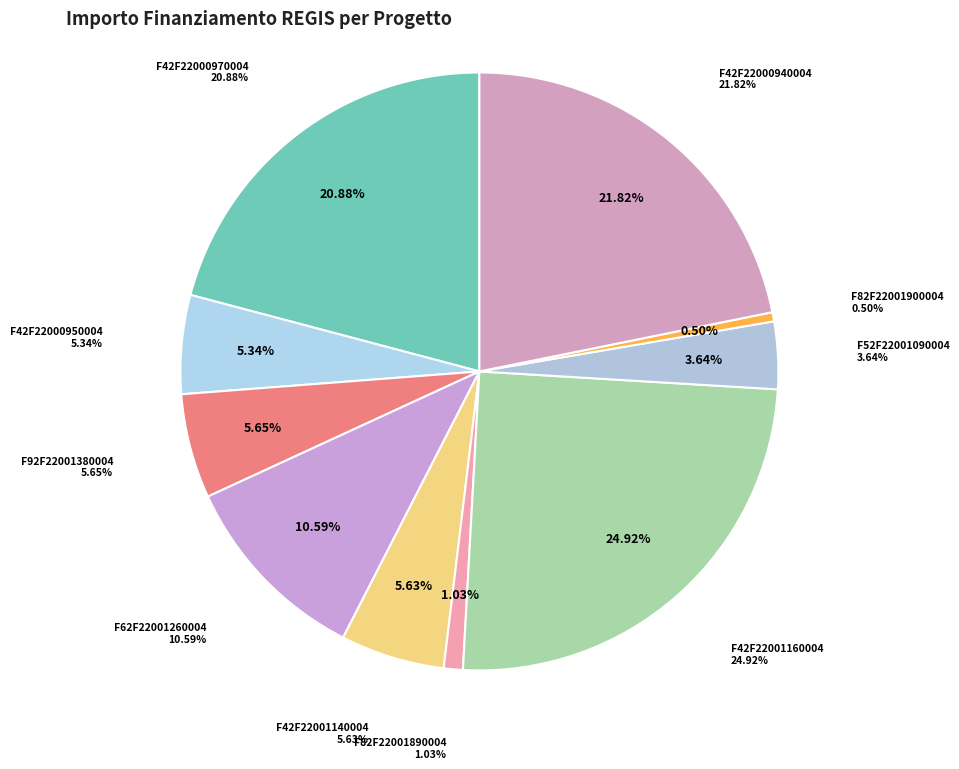

What percentage is the F62F22001260004 slice, to the nearest percent?

11%